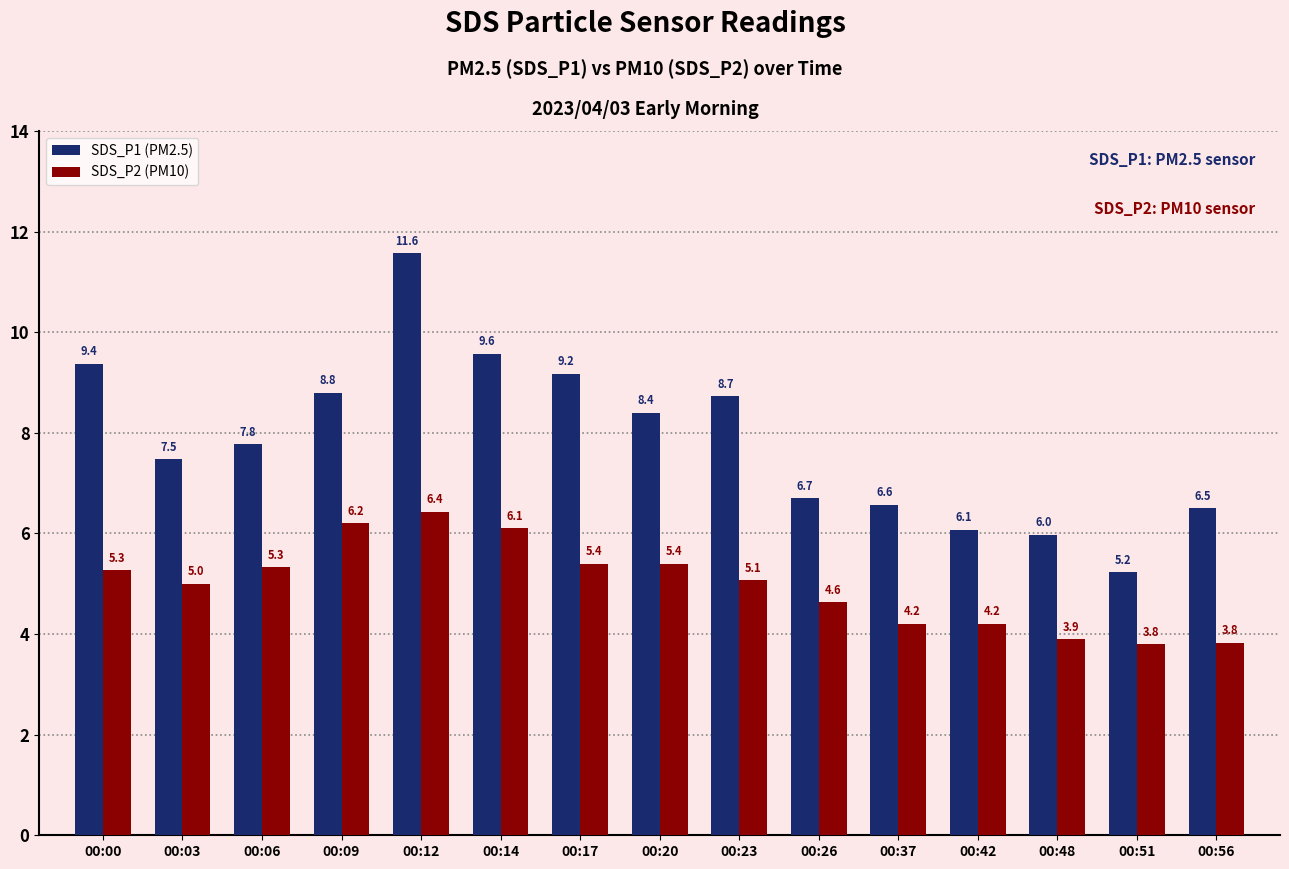

Which series has the largest range (max minus min)?

SDS_P1 (PM2.5)